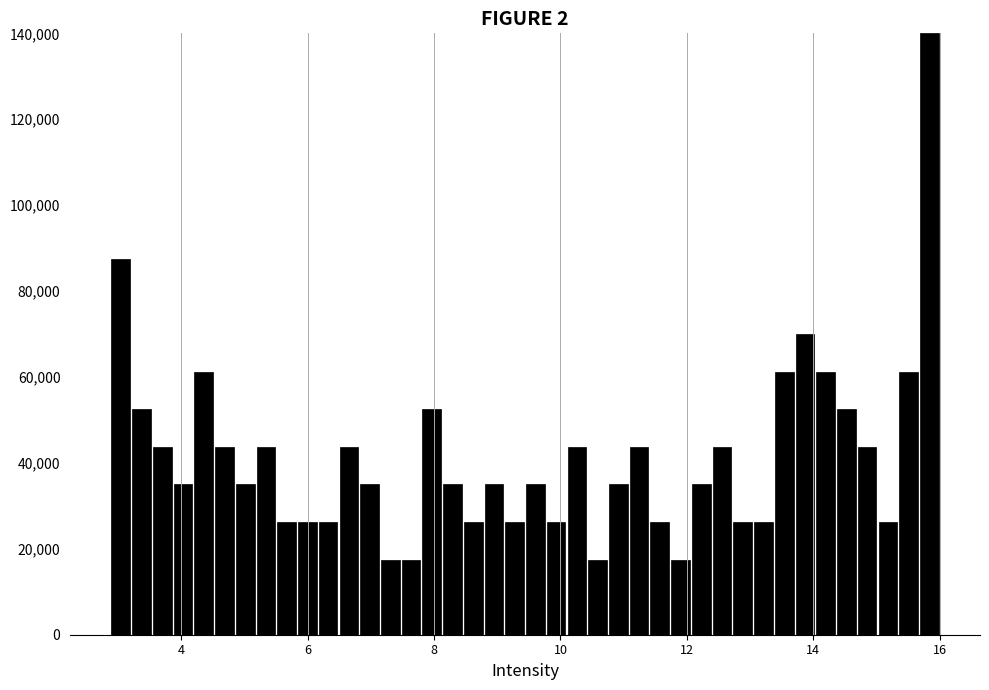

Around what value on the x-axis is the tallest bar? Give the approximate position of its centre, as read against the axis.

15.8